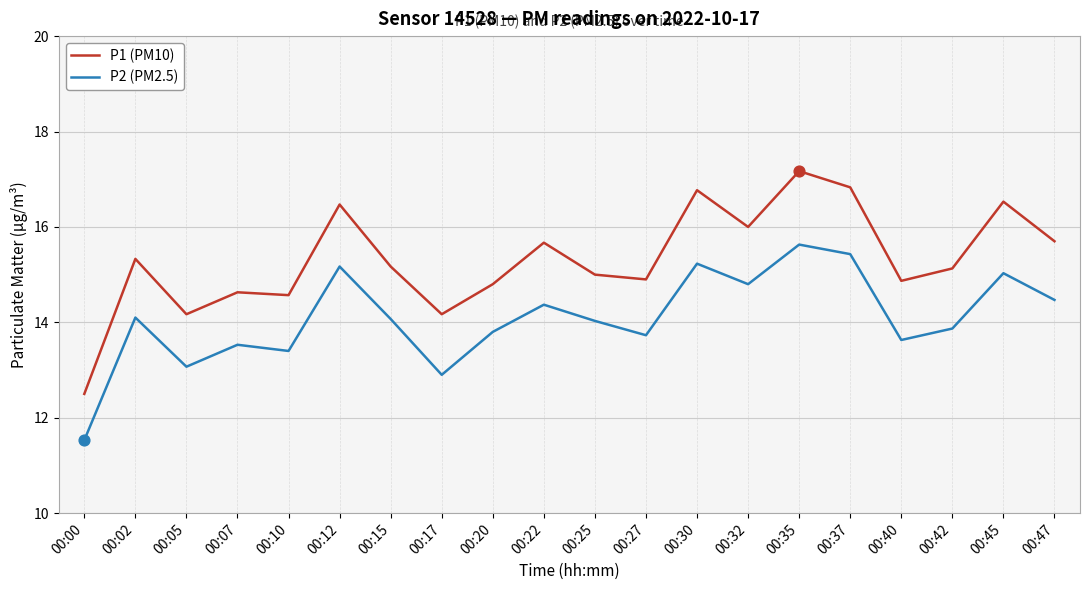

What is the total value across all series at 00:30?

32.0